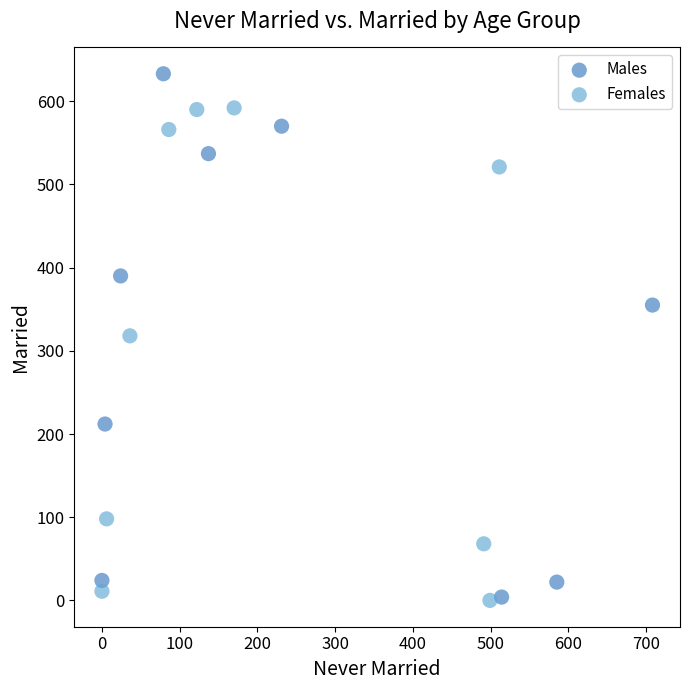

Which series has the largest Y range (max minus min)?

Males